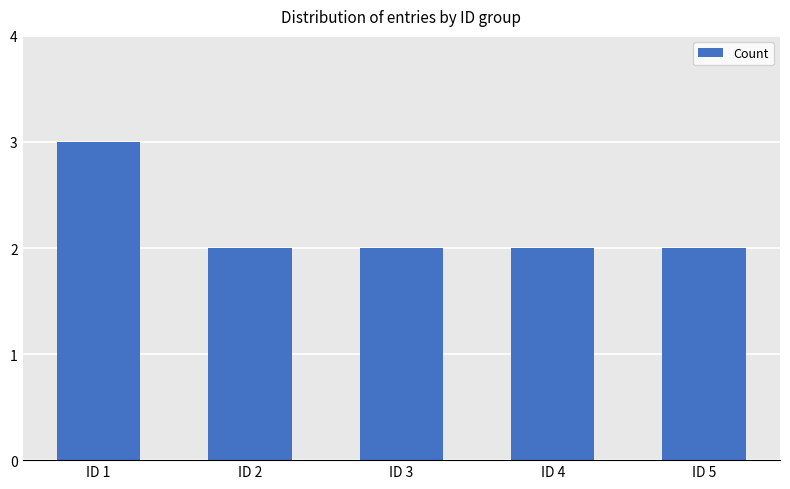

What is the difference between the maximum and minimum values?

1